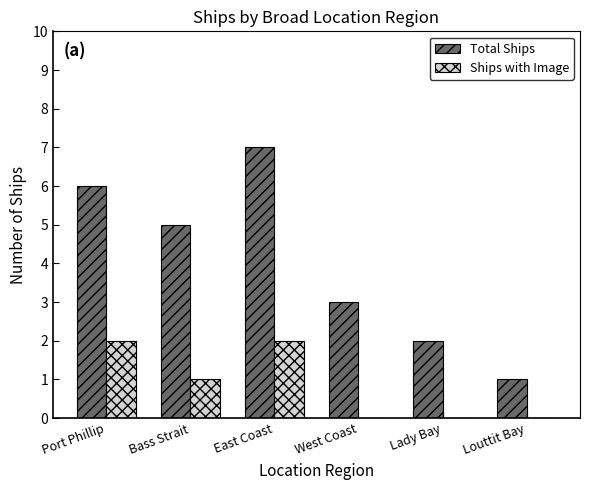

Is it true that Total Ships equals 7 at Bass Strait?

False